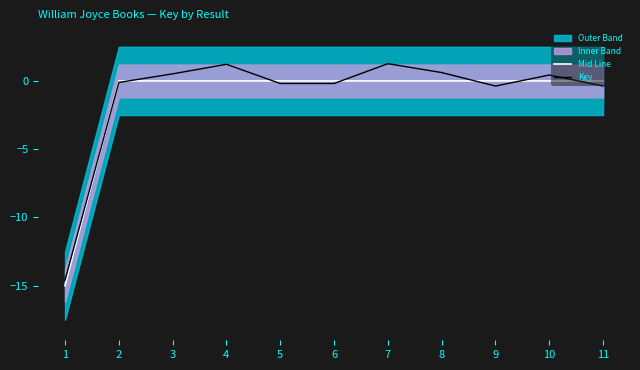

List the series in order of their overall mean, lowest first.

Mid Line, Key